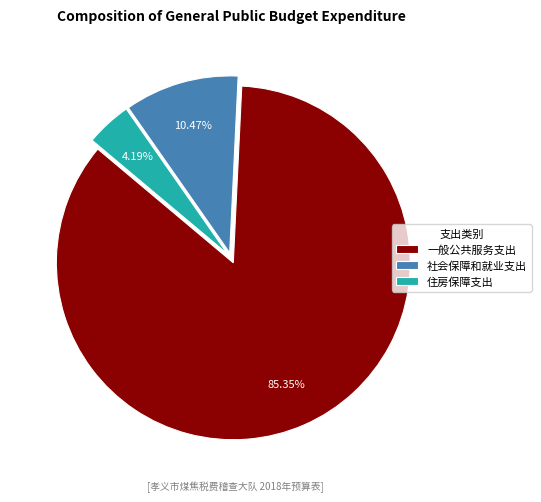

To the nearest percent, what is the difference between the 住房保障支出 and 社会保障和就业支出 slice percentages?

6%